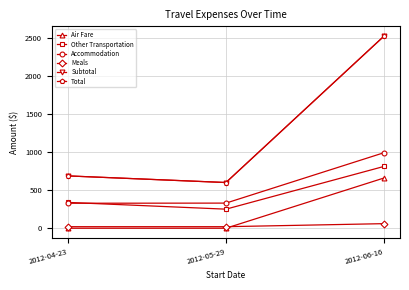

Does the chart have visible grid lines?

Yes